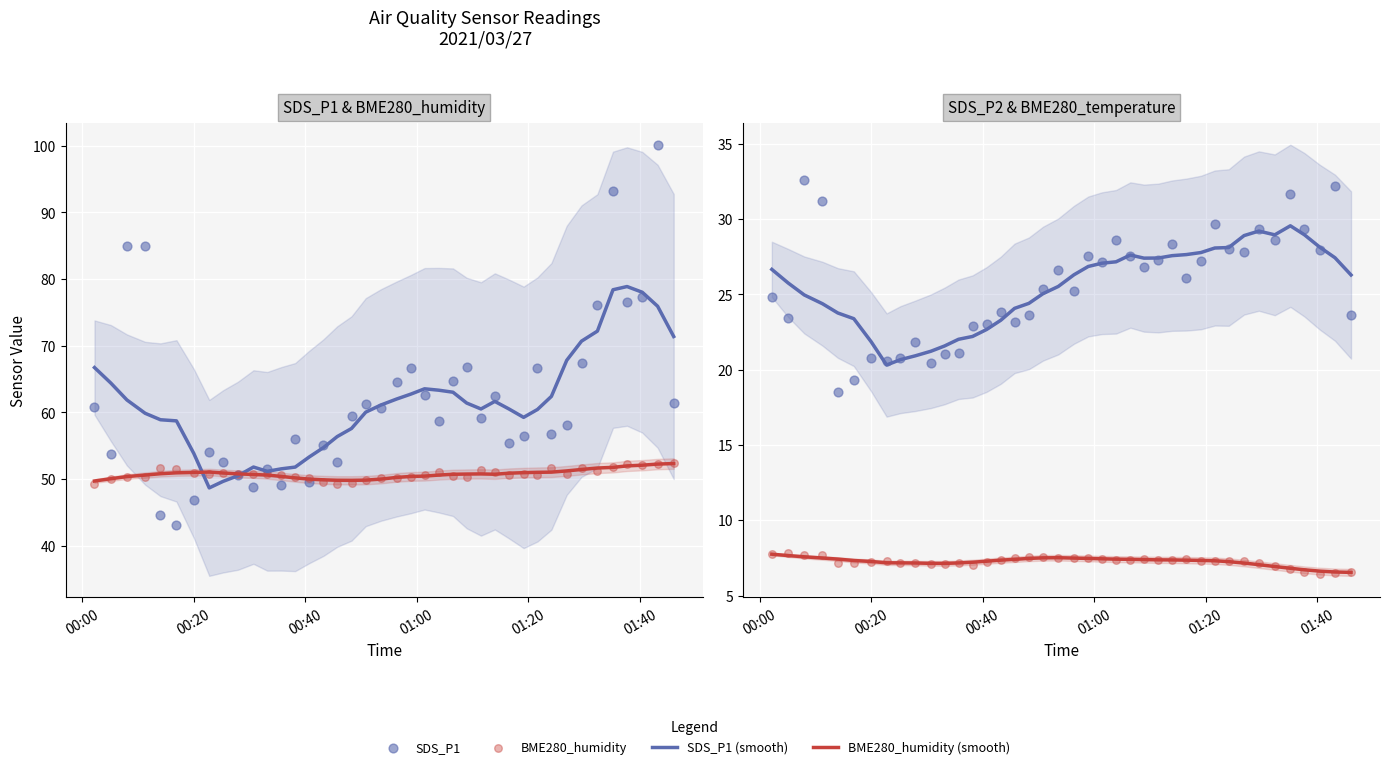

Is the value of SDS_P1 at 2021/03/27 00:43:15 greater than the value of SDS_P2 at 2021/03/27 01:29:32?

Yes